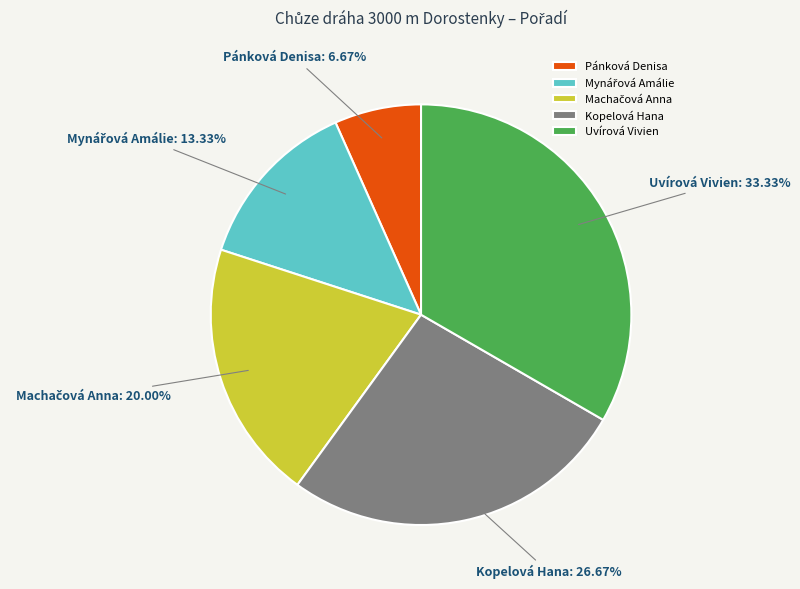

What is the smallest slice in the pie chart?

Pánková Denisa